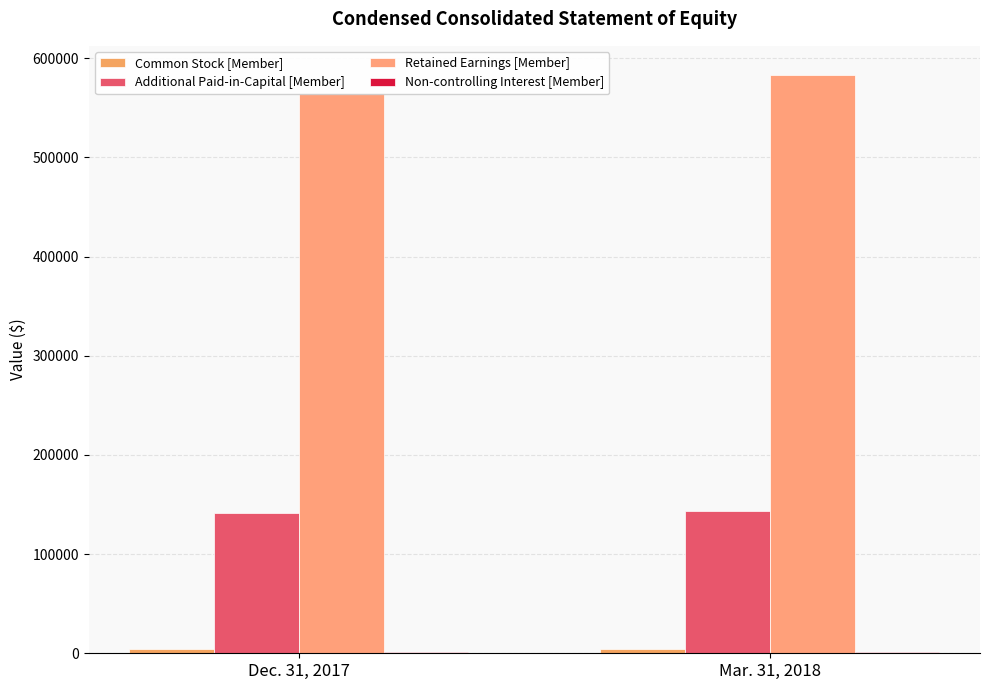

Reading left to right, transcribe all the data shown in this chart.

Common Stock [Member]: Dec. 31, 2017=4614	Mar. 31, 2018=4617
Additional Paid-in-Capital [Member]: Dec. 31, 2017=141931	Mar. 31, 2018=143355
Retained Earnings [Member]: Dec. 31, 2017=565330	Mar. 31, 2018=583286
Non-controlling Interest [Member]: Dec. 31, 2017=1093	Mar. 31, 2018=1075